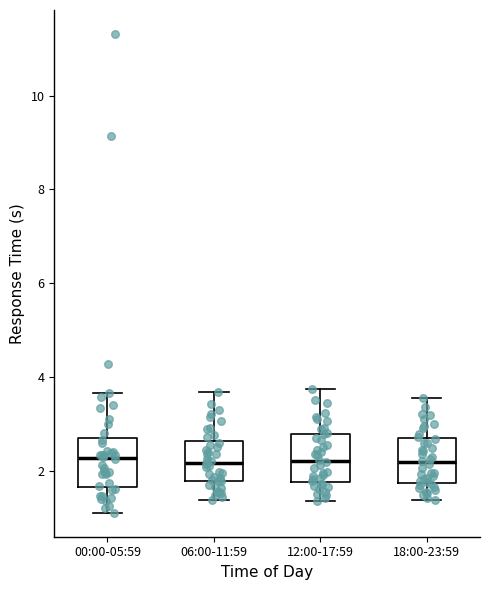

Where is the lower edge of the box for 06:00-11:59 on the y-axis? The values are not printed on the chart, so give them approximately, as read against the axis.

1.8